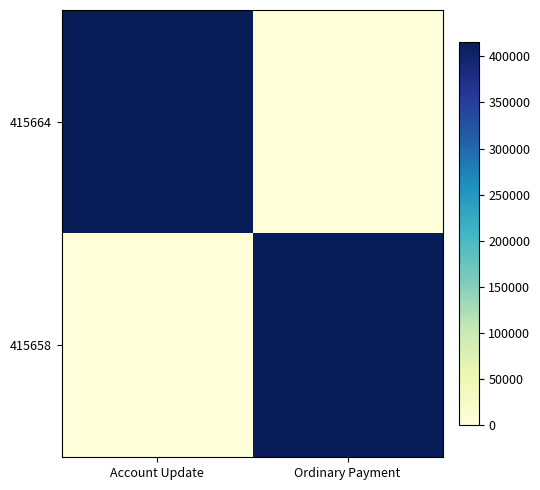

List the series in order of their overall mean, lowest first.

415658, 415664